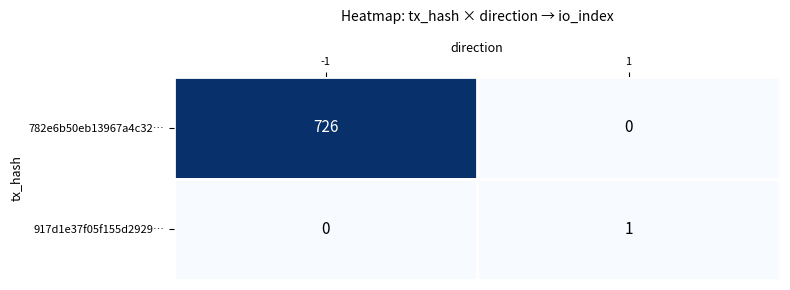

How many categories are shown in the chart?

2